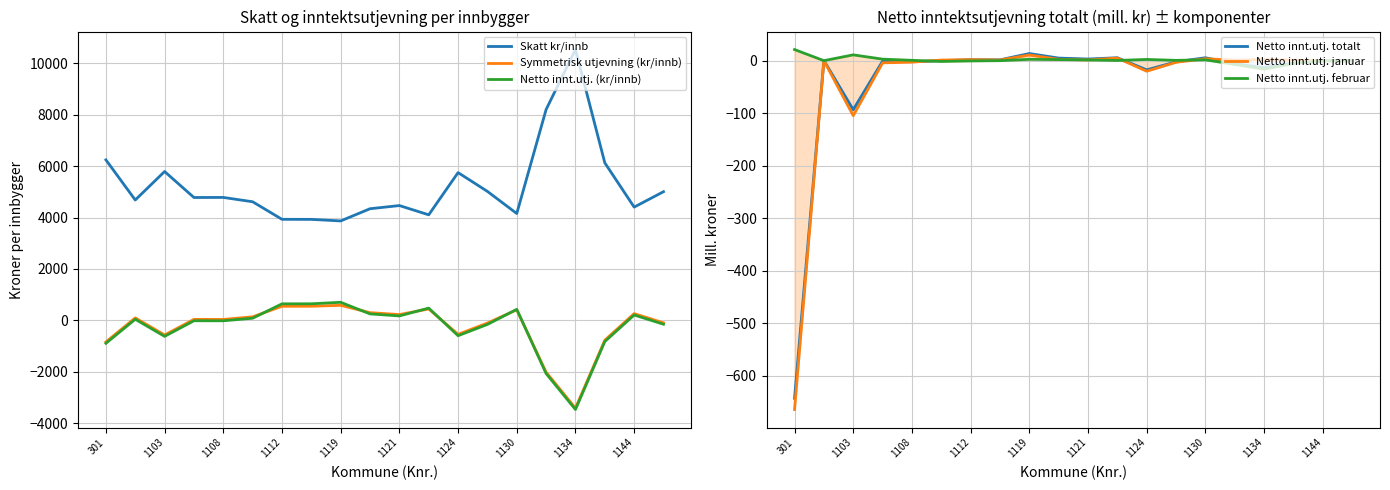

True or false: Netto innt.utj. februar has a value of -5.1 at 17.

True